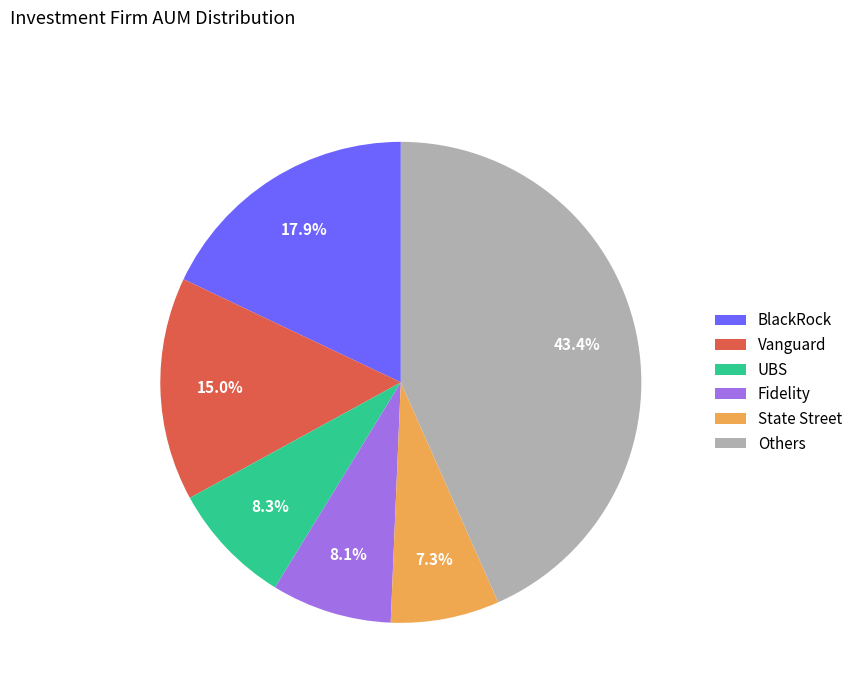

Is Vanguard the majority of the pie?

No